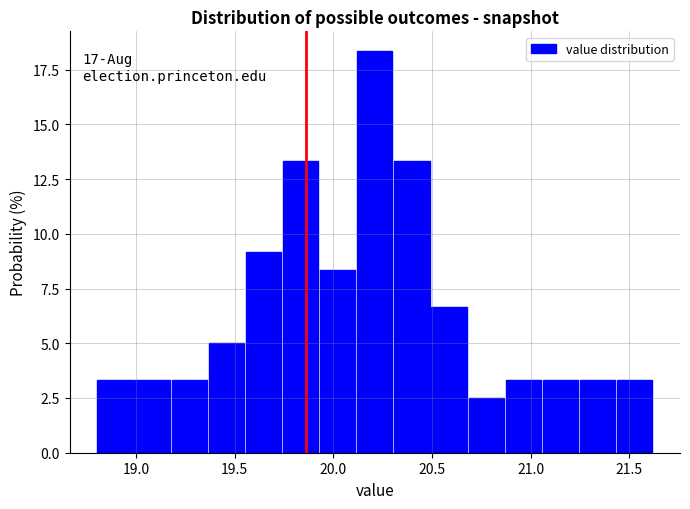

Read against the x-axis, roughly where is the centre of the tallest bar?

20.20